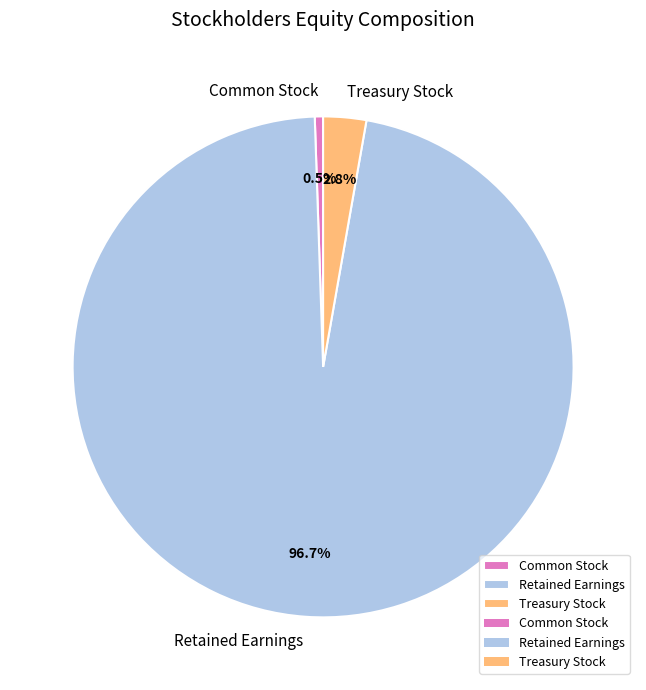

How many slices are in this pie chart?

3